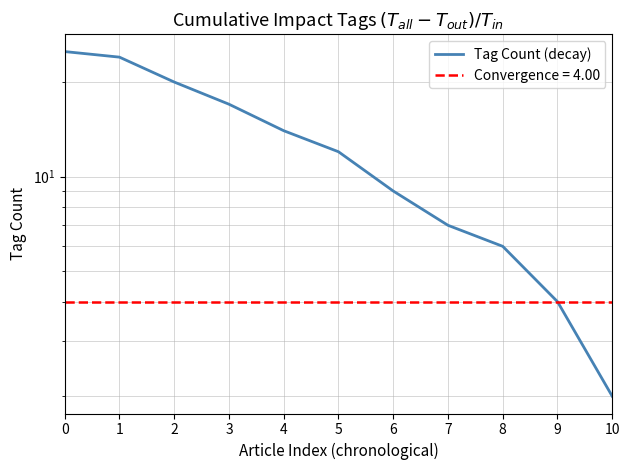

The chart shows a value of 12 at 5. True or false?

True